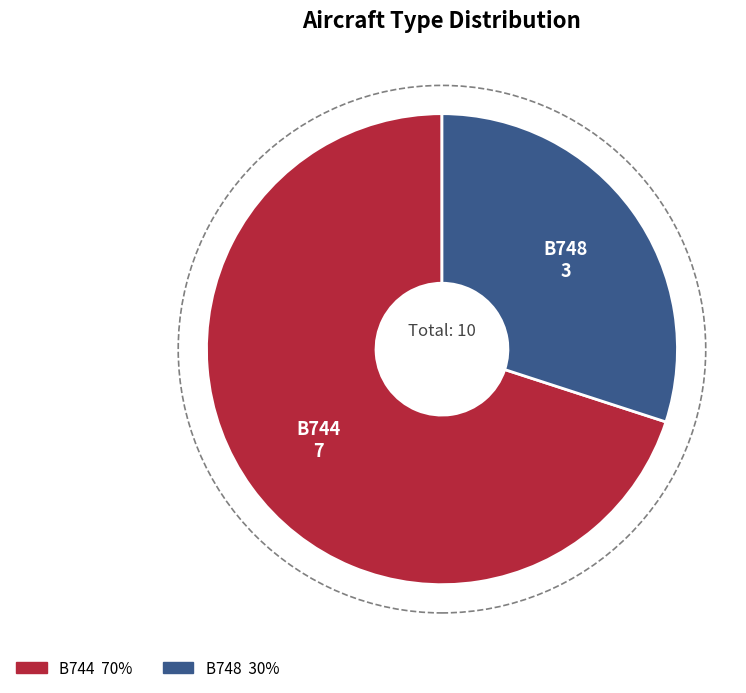

Which slice is the smallest?

B748